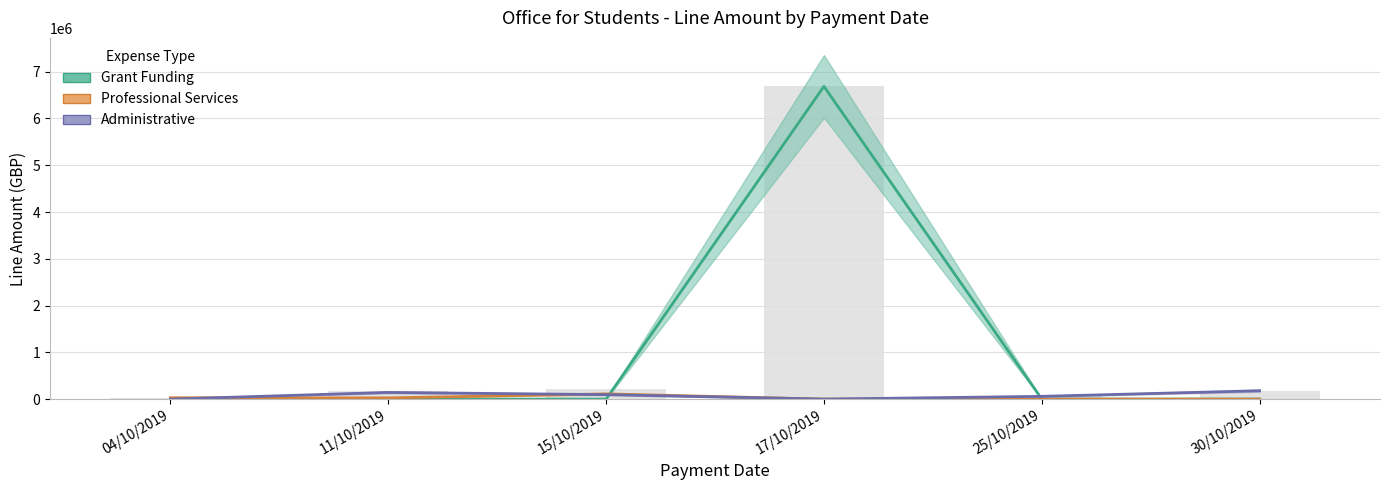

Count the number of data series in this chart.

3